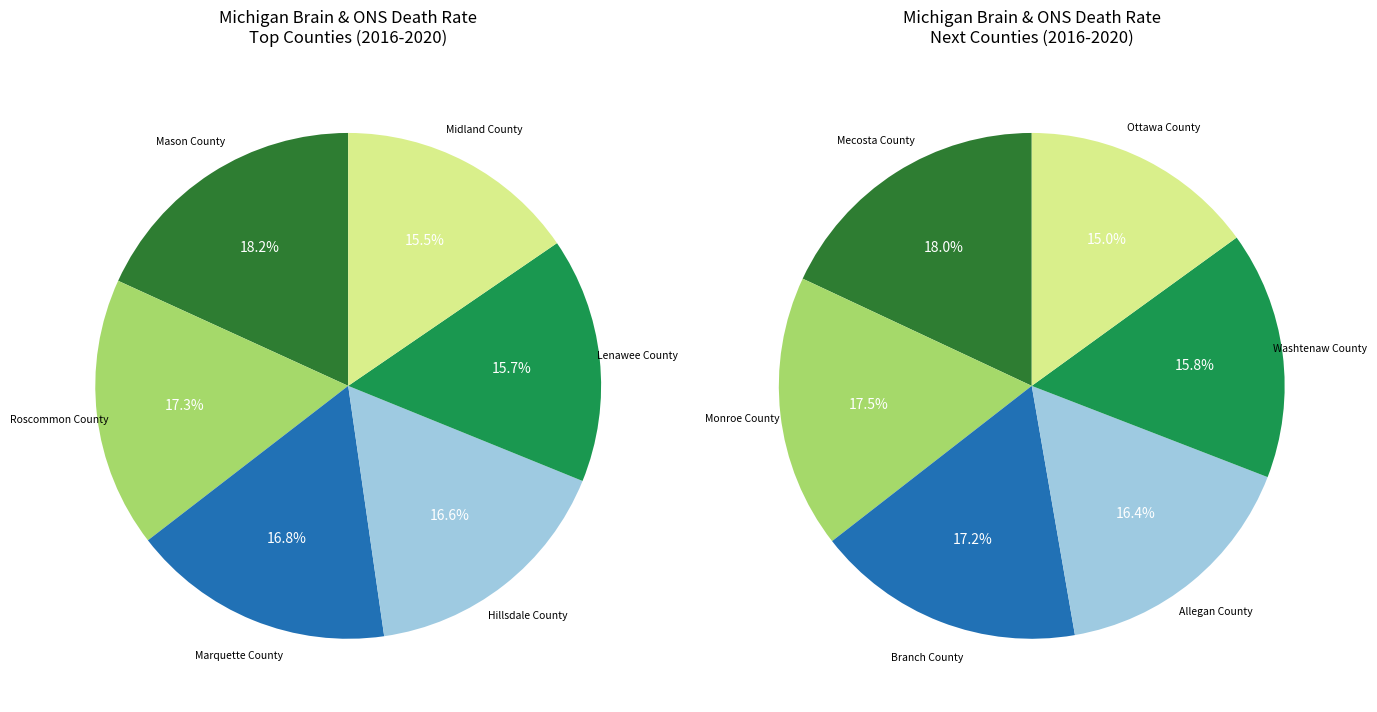

Approximately how many times larger is the value at Midland County compared to Lenawee County?

1.0